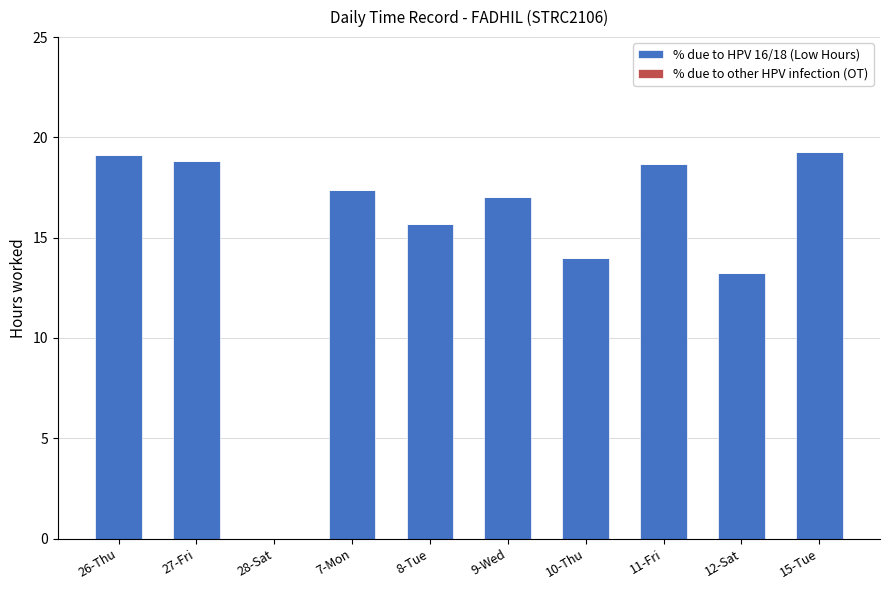

What is the sum of the values at 8-Tue and 15-Tue?

35.0